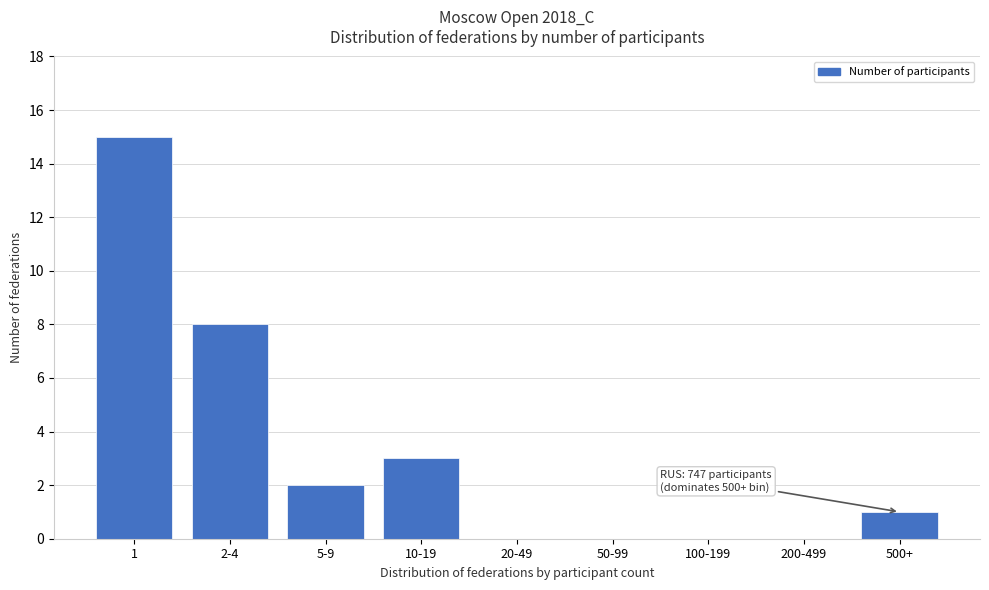

Reading left to right, extract all data points from this chart.

1=15	2-4=8	5-9=2	10-19=3	20-49=0	50-99=0	100-199=0	200-499=0	500+=1